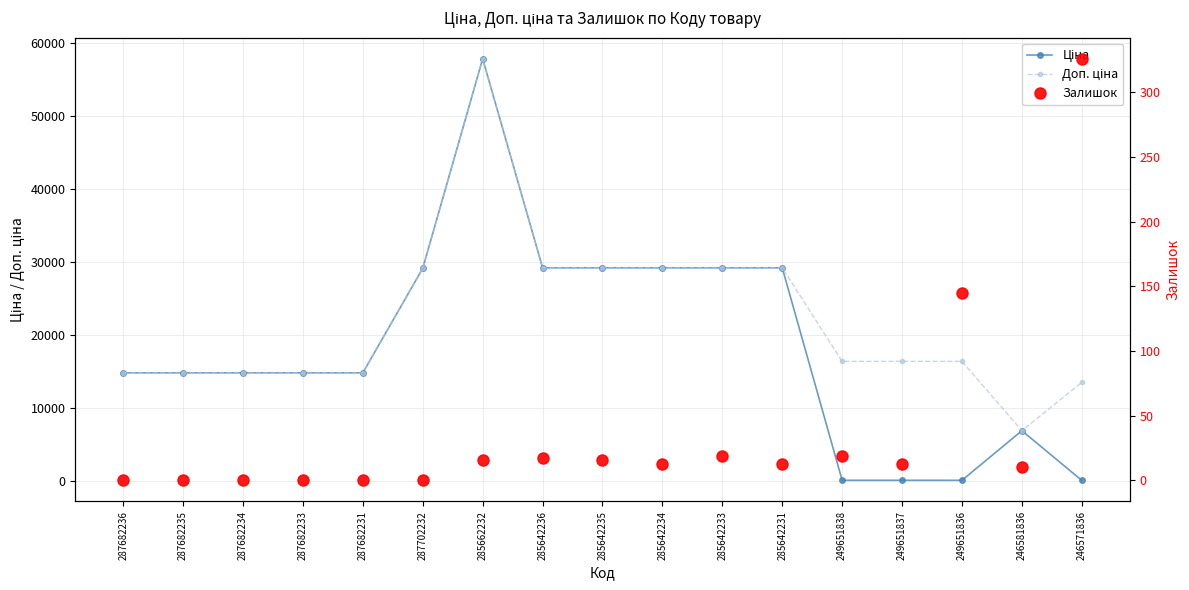

What is the spread (max minus min) of values at 249651836?

16293.8